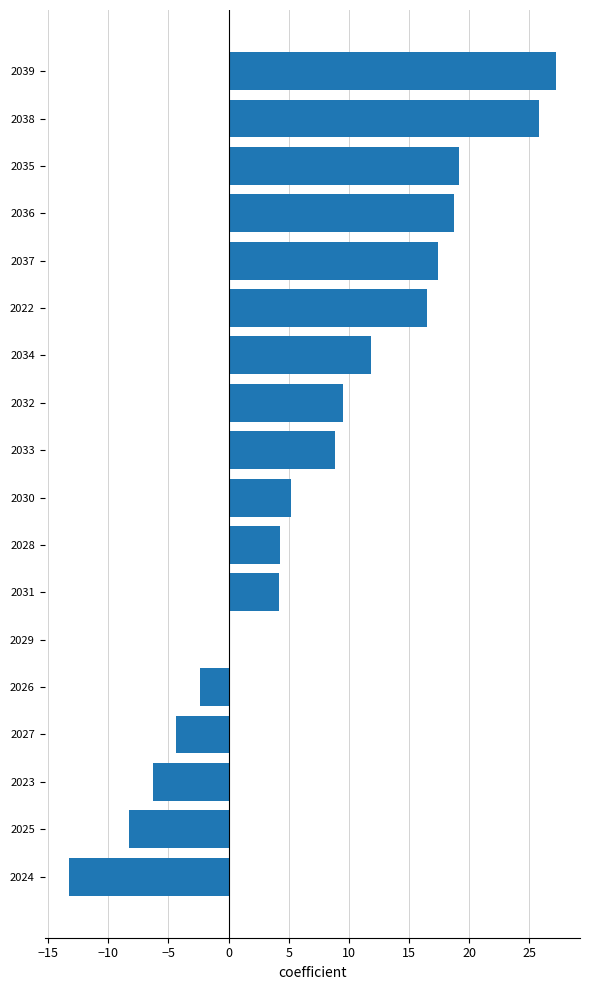

Which category has the highest value across all series?

2039